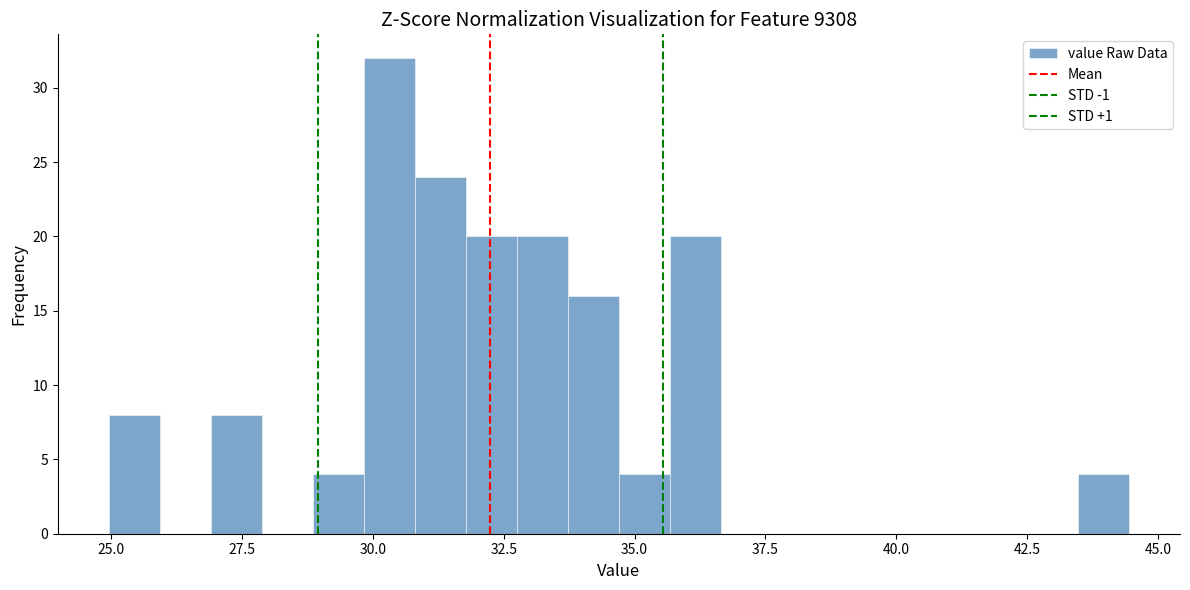

Read against the x-axis, roughly where is the centre of the tallest bar?

30.5